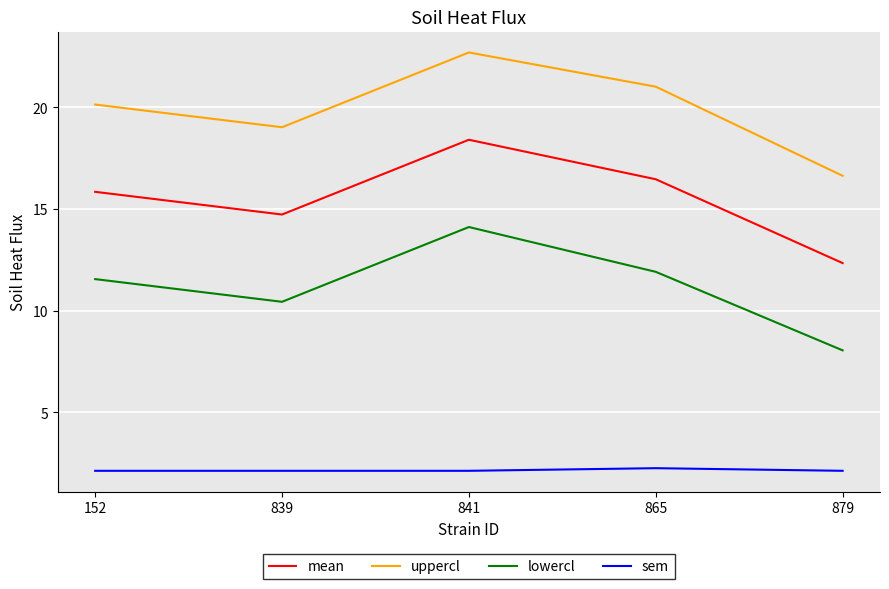

What is the maximum value for lowercl?

14.1